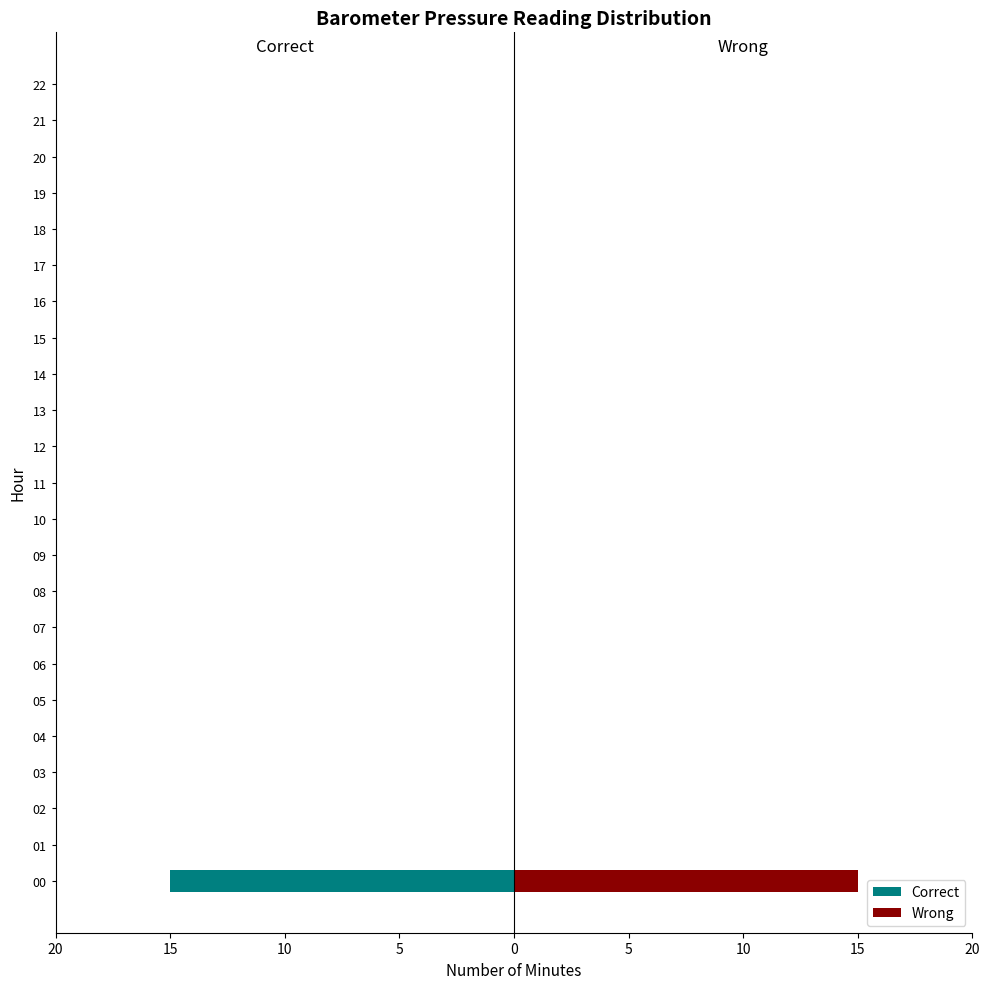

True or false: Correct has a value of 0 at 21.

True